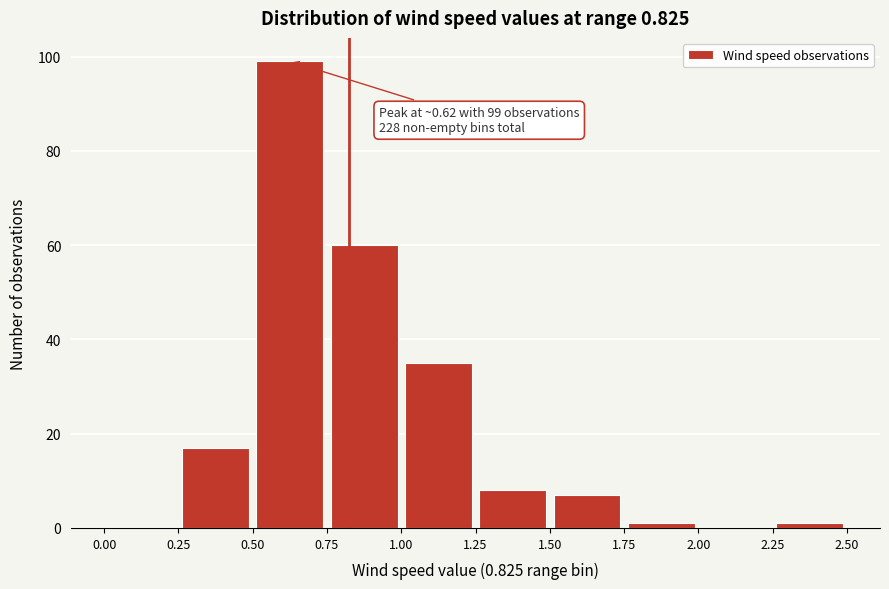

Which range on the x-axis has the tallest bar?

0.50 to 0.75